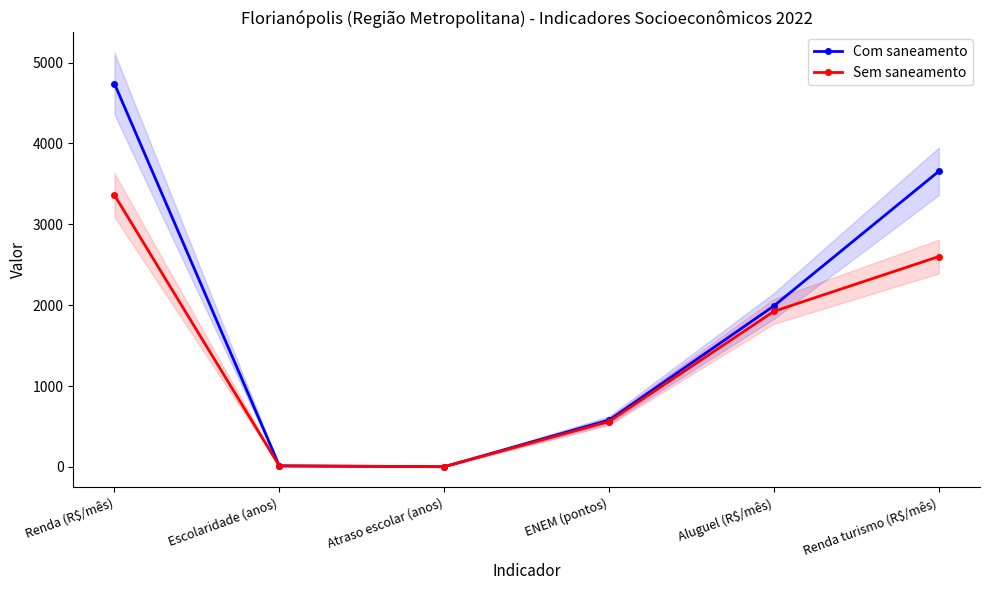

Read the Sem saneamento value at Renda turismo (R$/mês).

2601.1